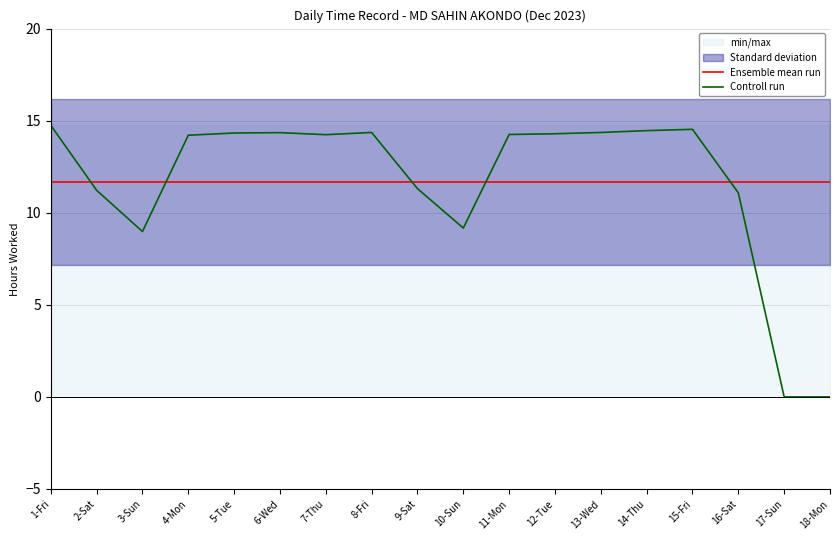

True or false: Controll run and Ensemble mean run intersect in this chart.

True